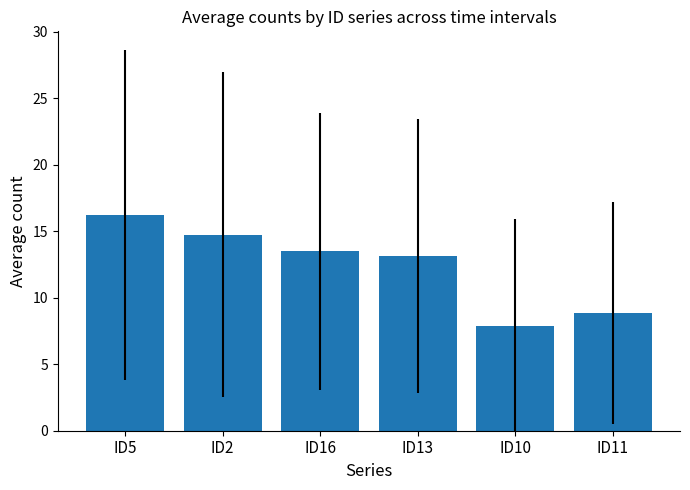

What is the change in value from ID10 to ID11?

+1.0